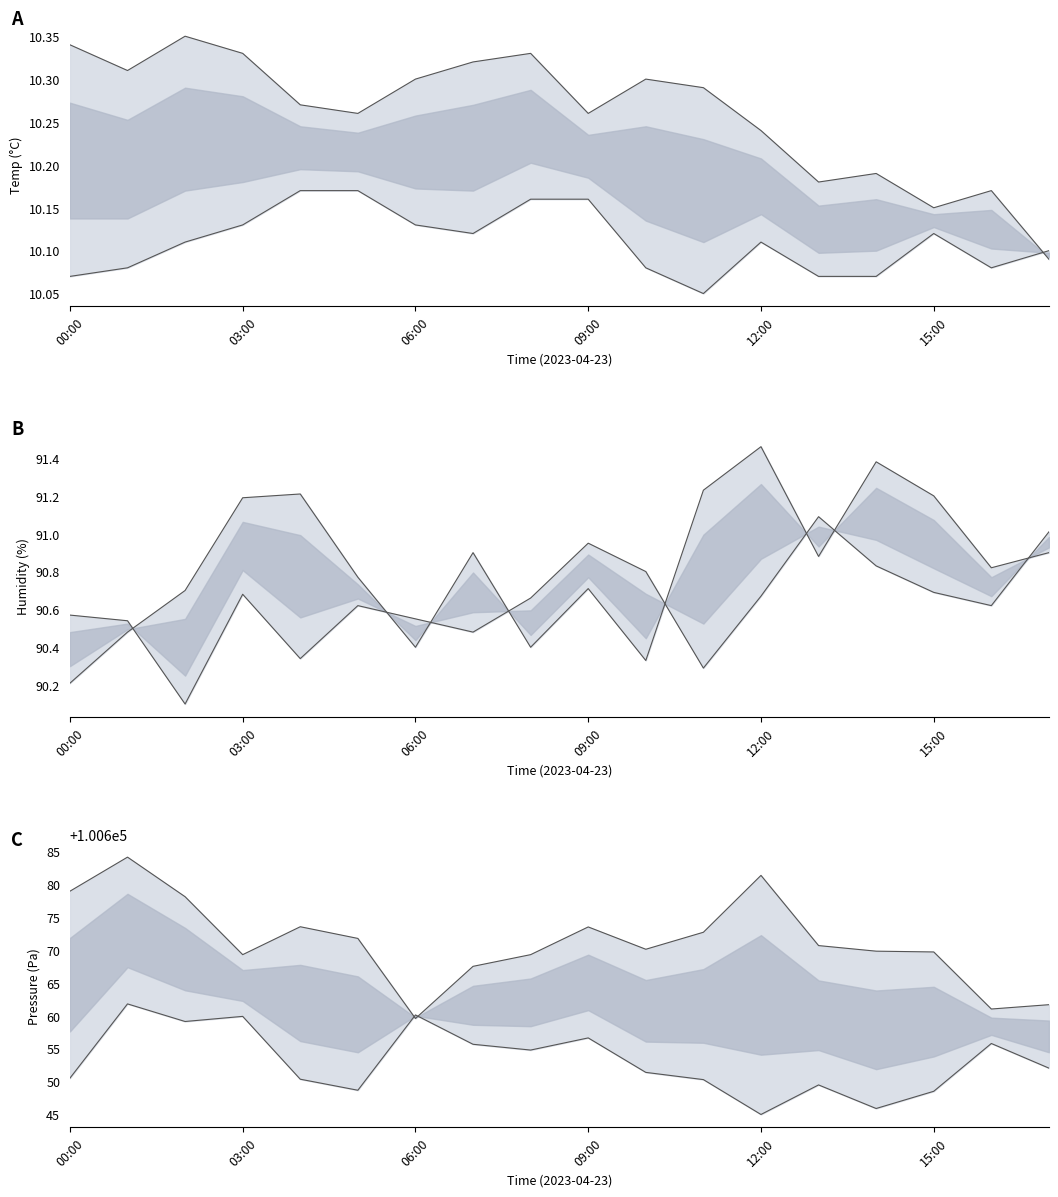

Which series ends up on top after the final intersection of temperature_lower and temperature_upper?

temperature_lower